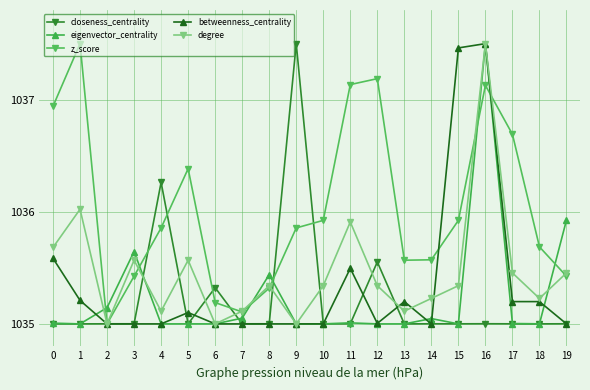

The eigenvector_centrality series shows 442.6 at 9. True or false?

False